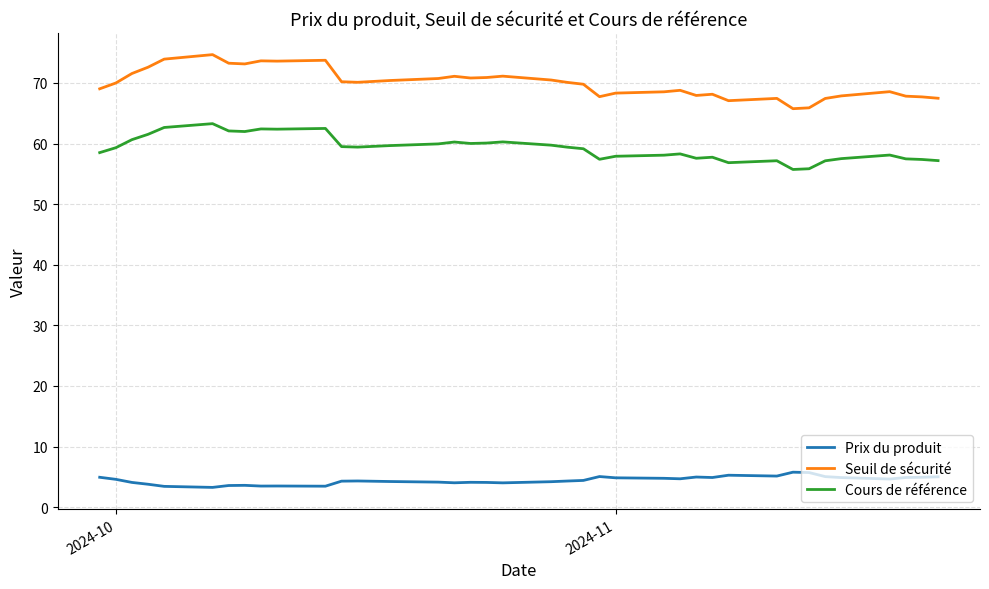

The value of Cours de référence at 12 is 93.7. True or false?

False